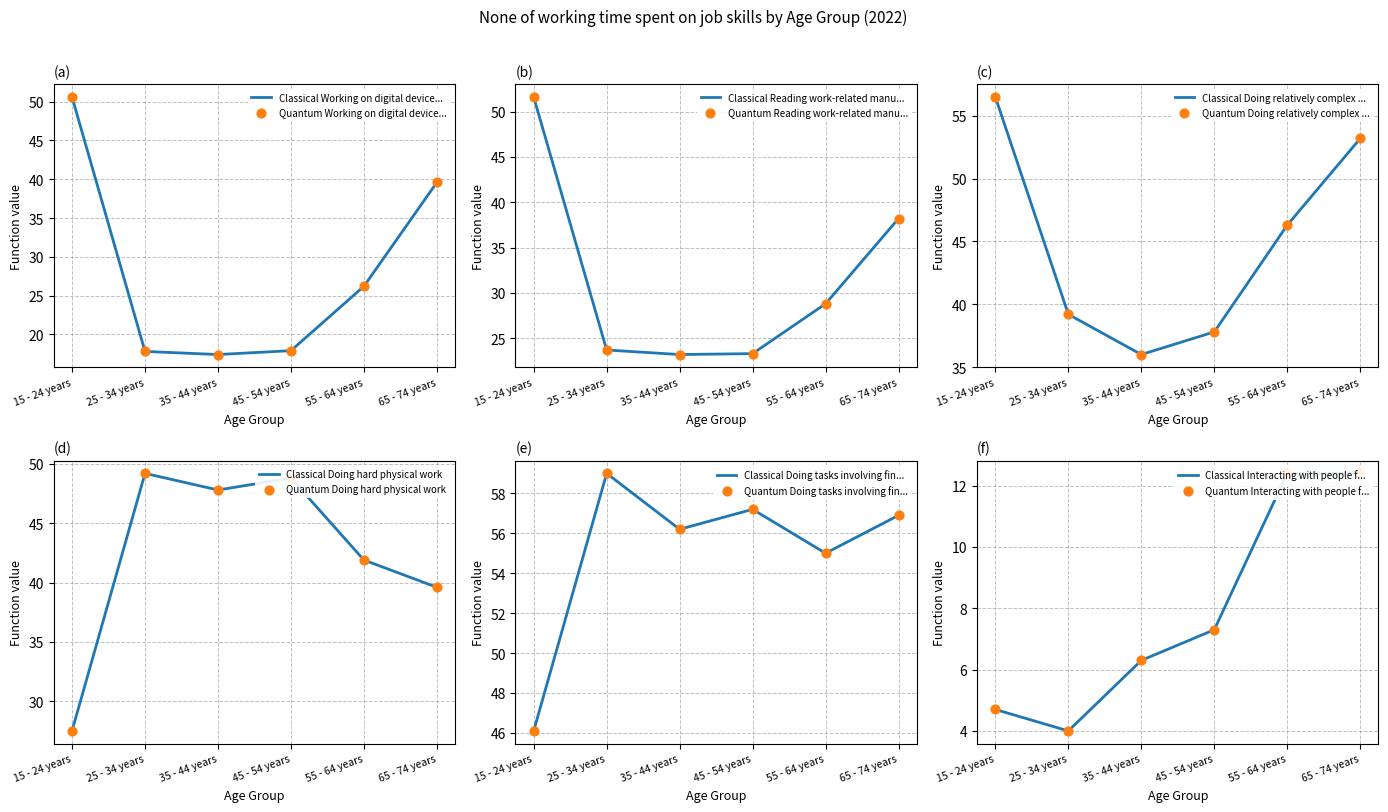

Which series reaches the minimum Y coordinate?

Interacting with people from inside